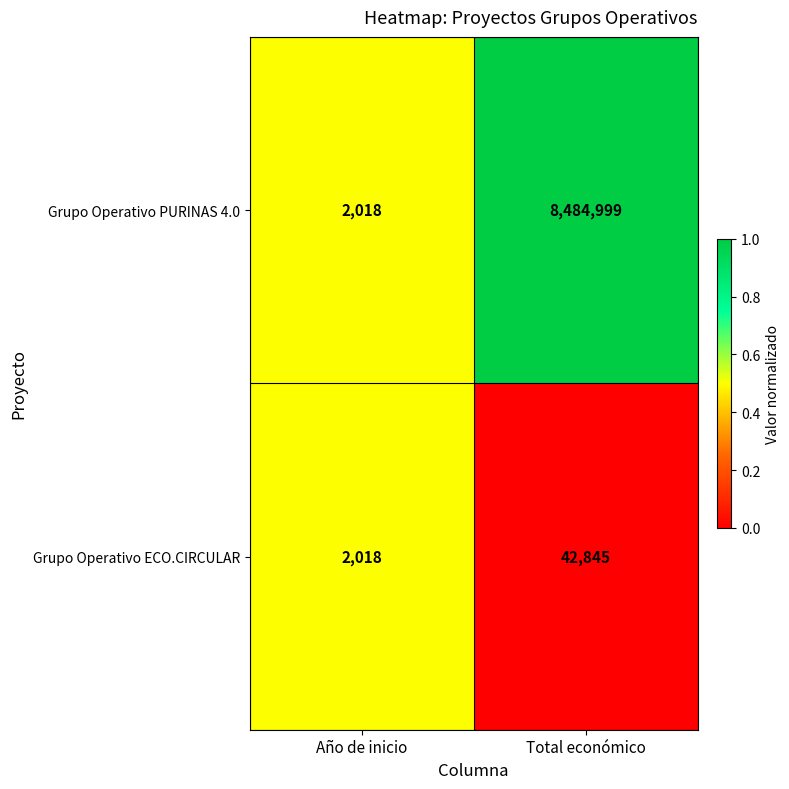

List the series in order of their peak value, lowest first.

Grupo Operativo ECO.CIRCULAR, Grupo Operativo PURINAS 4.0